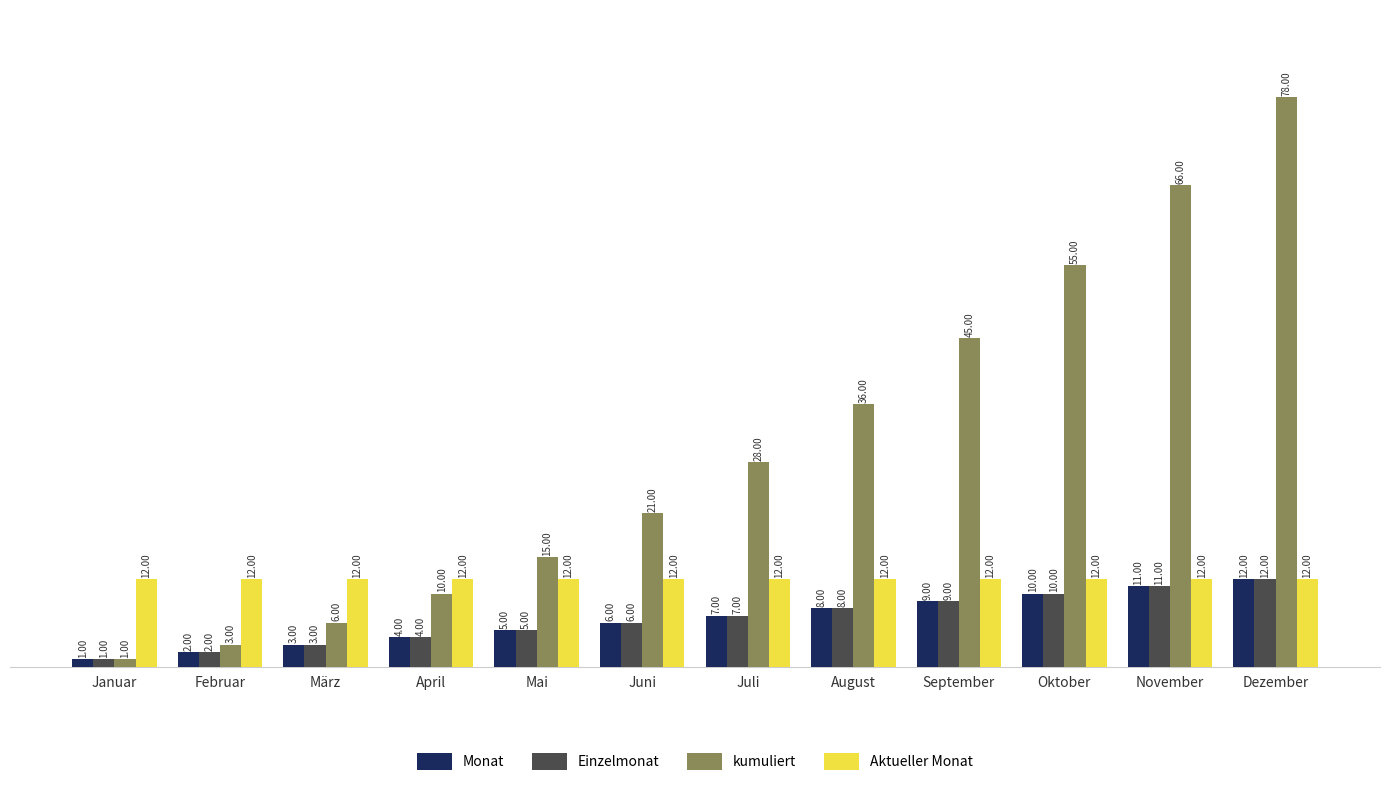

The kumuliert series shows 66 at November. True or false?

True